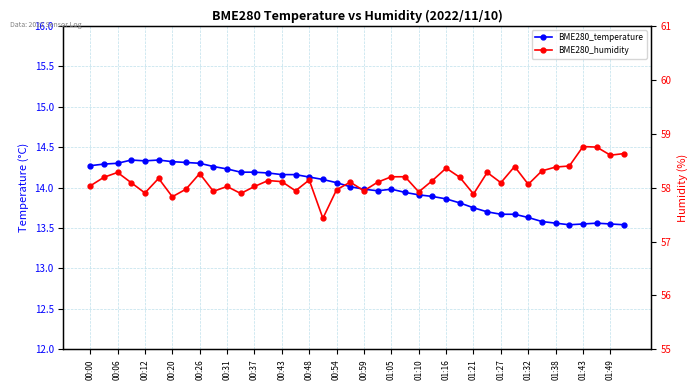

Reading right to left, transcribe all the data shown in this chart.

BME280_temperature: 13.5	13.6	13.6	13.6	13.5	13.6	13.6	13.6	13.7	13.7	13.7	13.8	13.8	13.9	13.9	13.9	13.9	14.0	14.0	14.0	14.0	14.1	14.1	14.1	14.2	14.2	14.2	14.2	14.2	14.2	14.3	14.3	14.3	14.3	14.3	14.3	14.3	14.3	14.3	14.3
BME280_humidity: 58.6	58.6	58.8	58.8	58.4	58.4	58.3	58.1	58.4	58.1	58.3	57.9	58.2	58.4	58.1	57.9	58.2	58.2	58.1	57.9	58.1	58.0	57.4	58.1	57.9	58.1	58.1	58.0	57.9	58.0	57.9	58.3	58.0	57.8	58.2	57.9	58.1	58.3	58.2	58.0